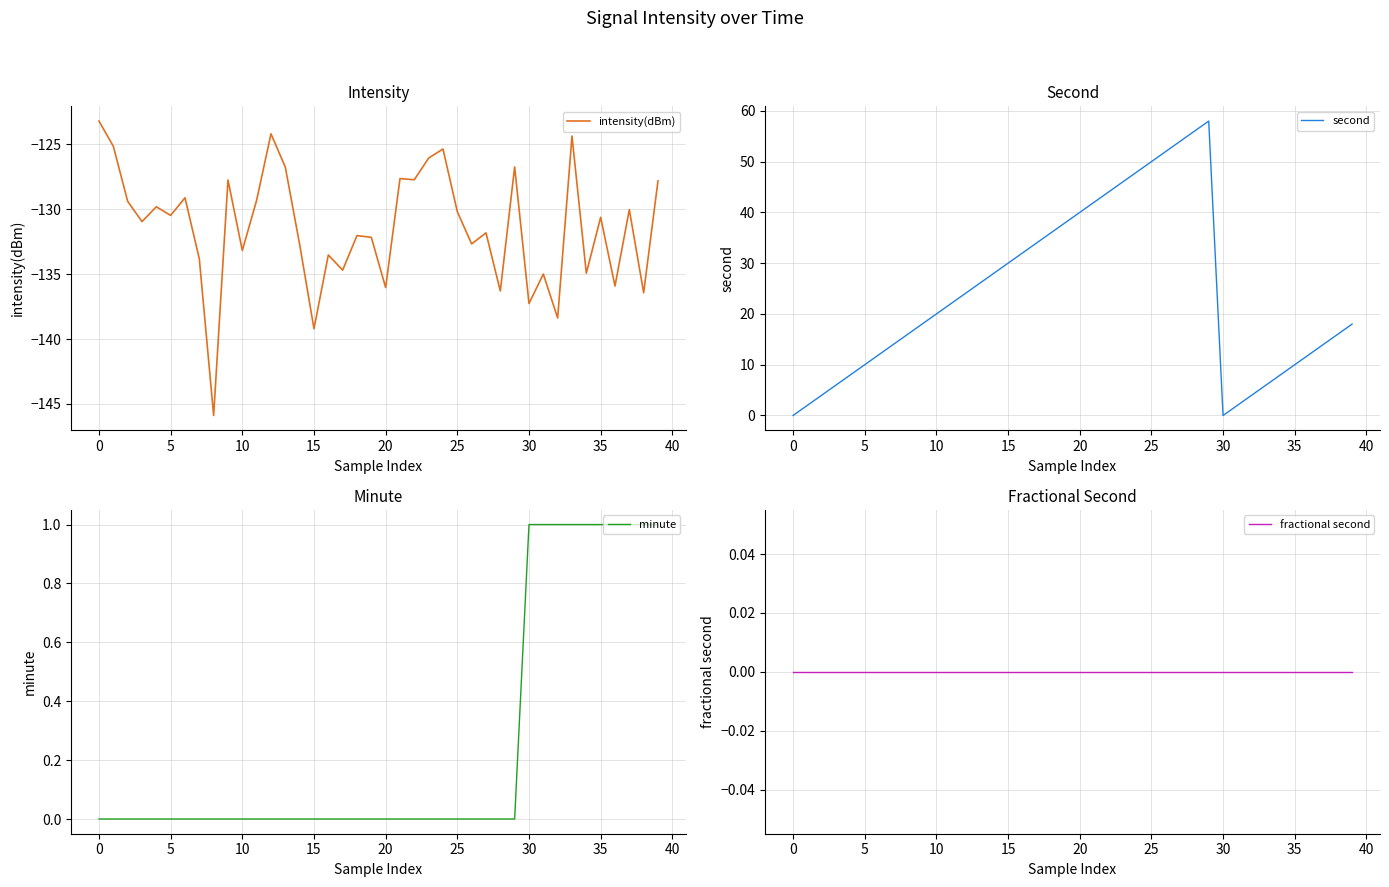

The value of intensity(dBm) at 10 is -133.2. True or false?

True